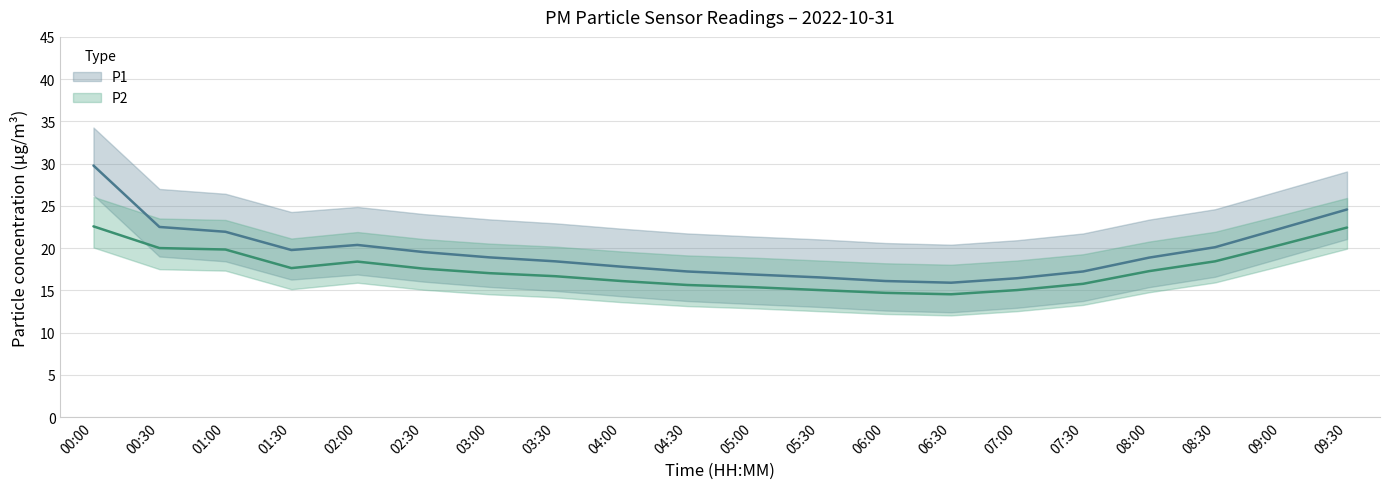

At which category is the sum across all series the highest?

00:00